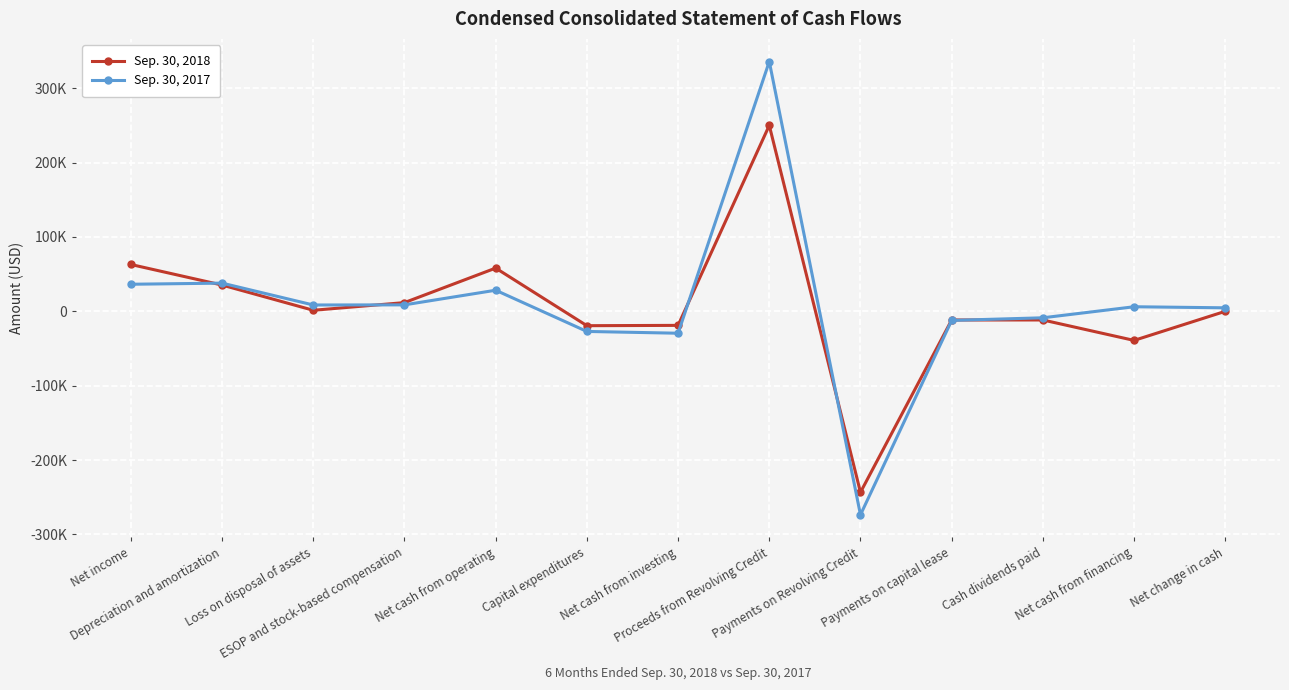

Is this an area chart (filled region under the line)?

No